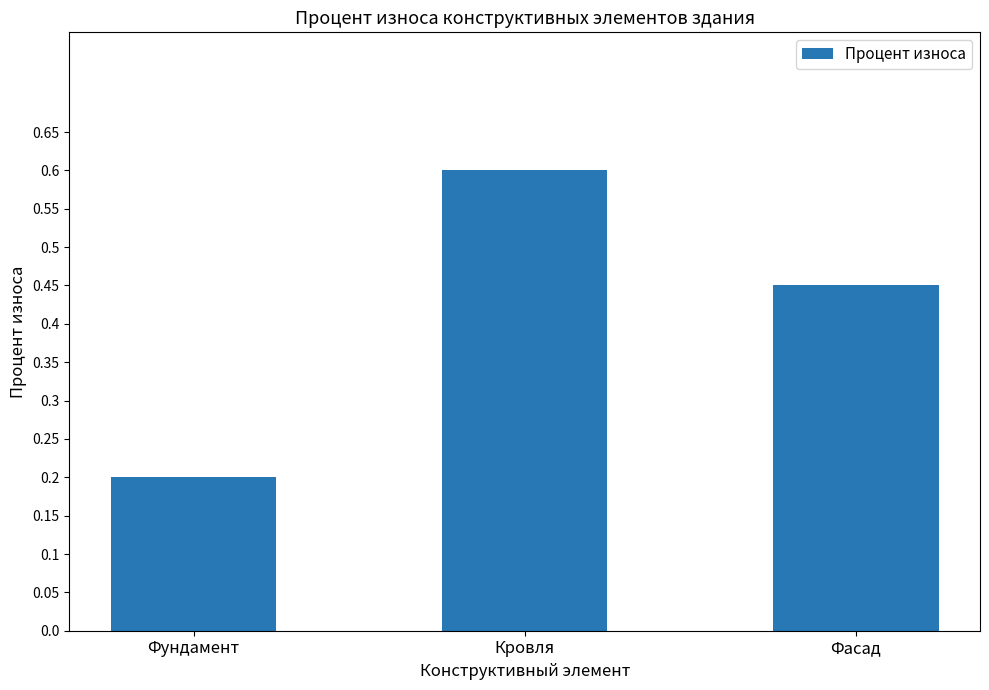

Is it true that the value at Кровля is 1.0?

False